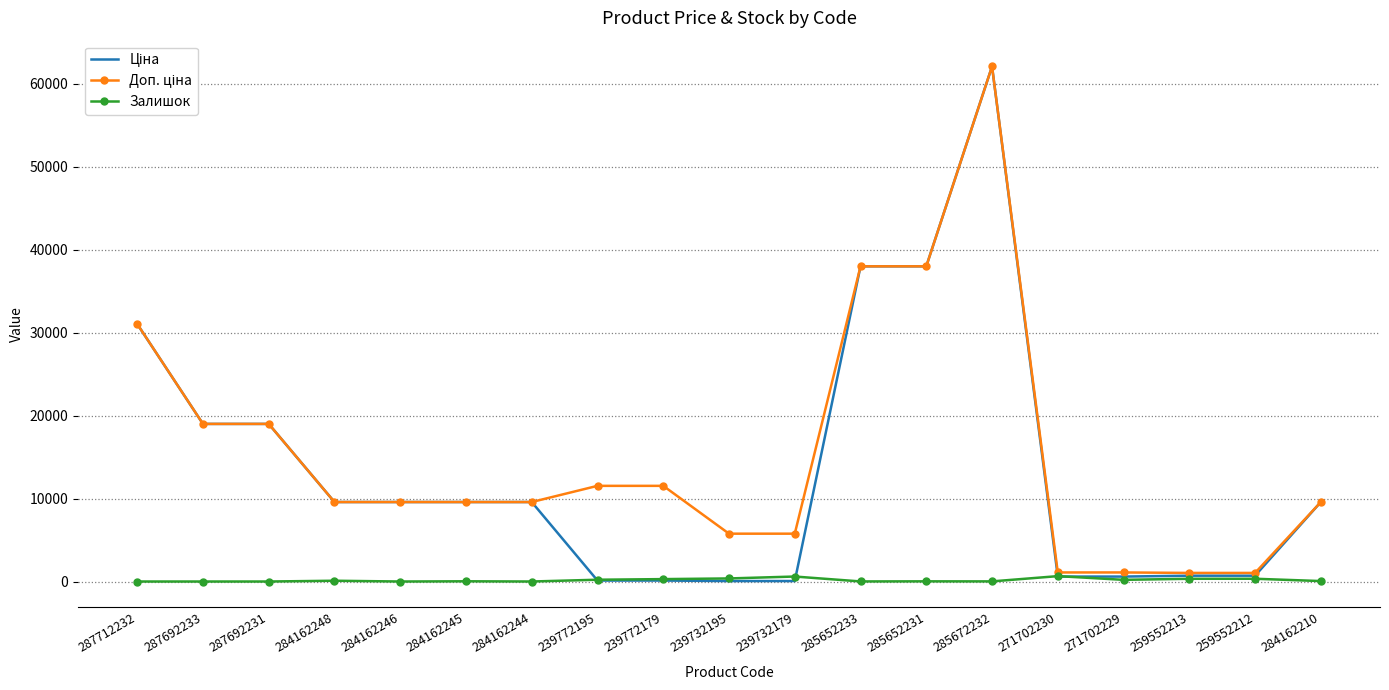

At which category does the chart reach its peak across all series?

285672232